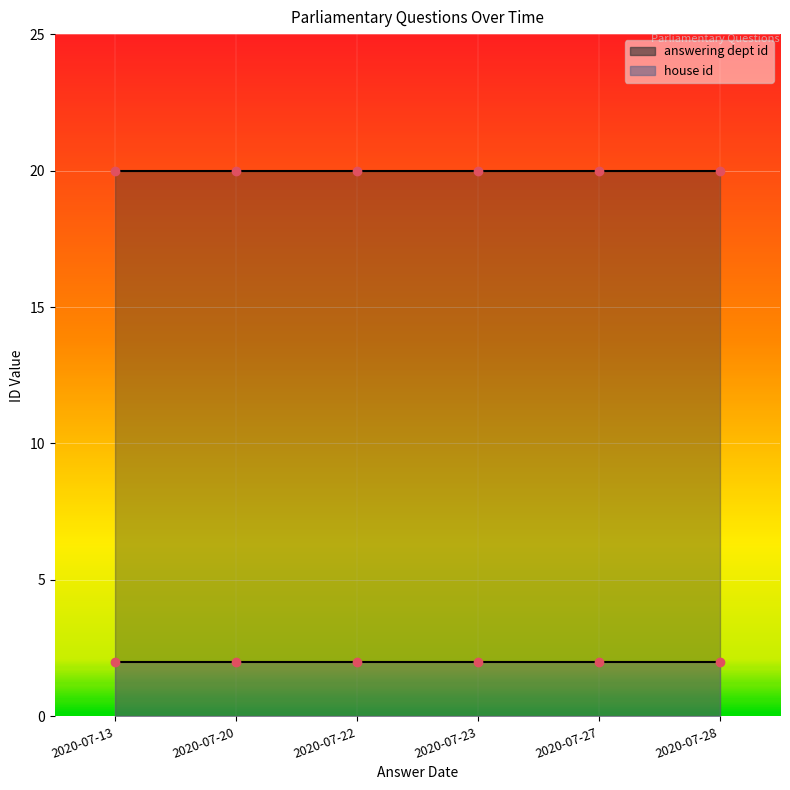

Reading left to right, list all the values displayed in this chart.

answering dept id: 20	20	20	20	20	20
house id: 2	2	2	2	2	2